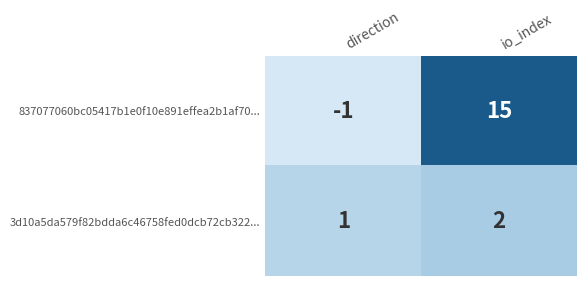

Reading left to right, transcribe all the data shown in this chart.

837077060bc05417b1e0f10e891effea2b1af70...: -1	15
3d10a5da579f82bdda6c46758fed0dcb72cb322...: 1	2